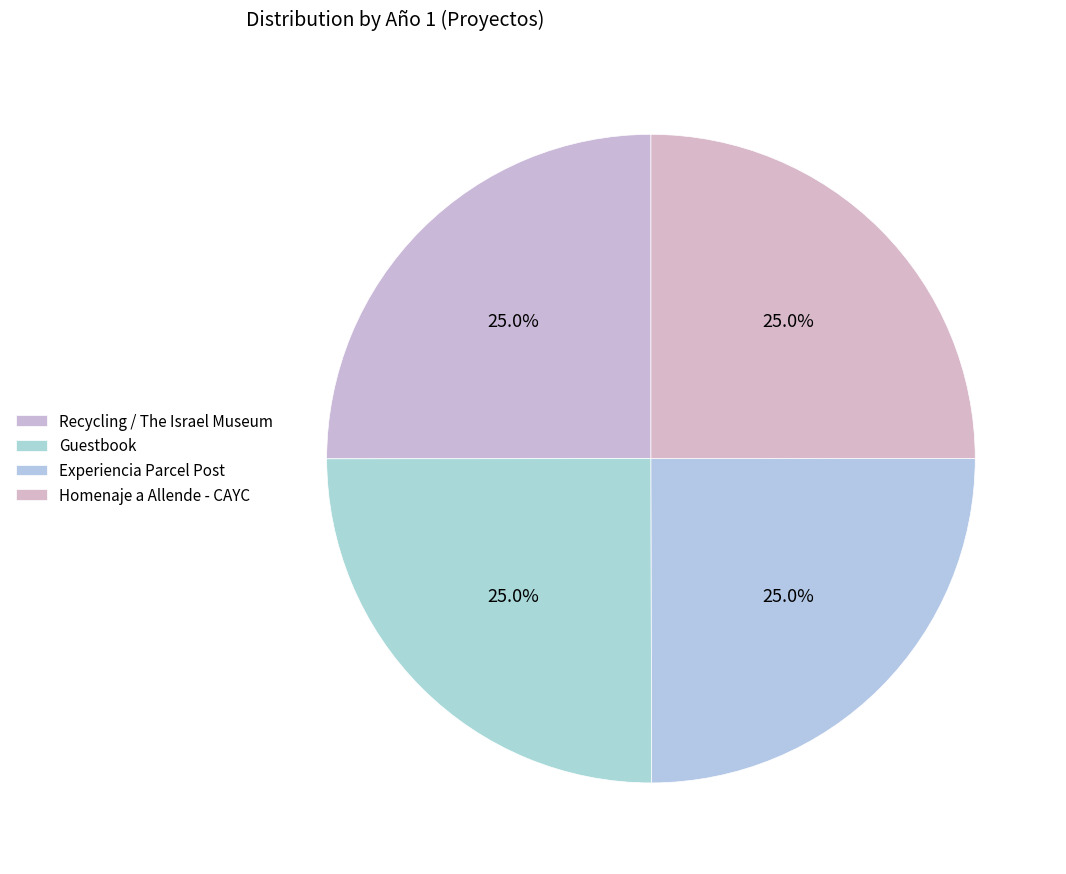

Which has a higher value, Guestbook or Experiencia Parcel Post?

Guestbook